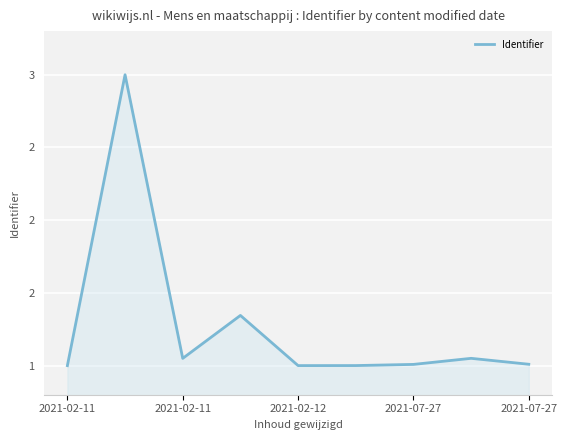

Does the chart have visible grid lines?

Yes